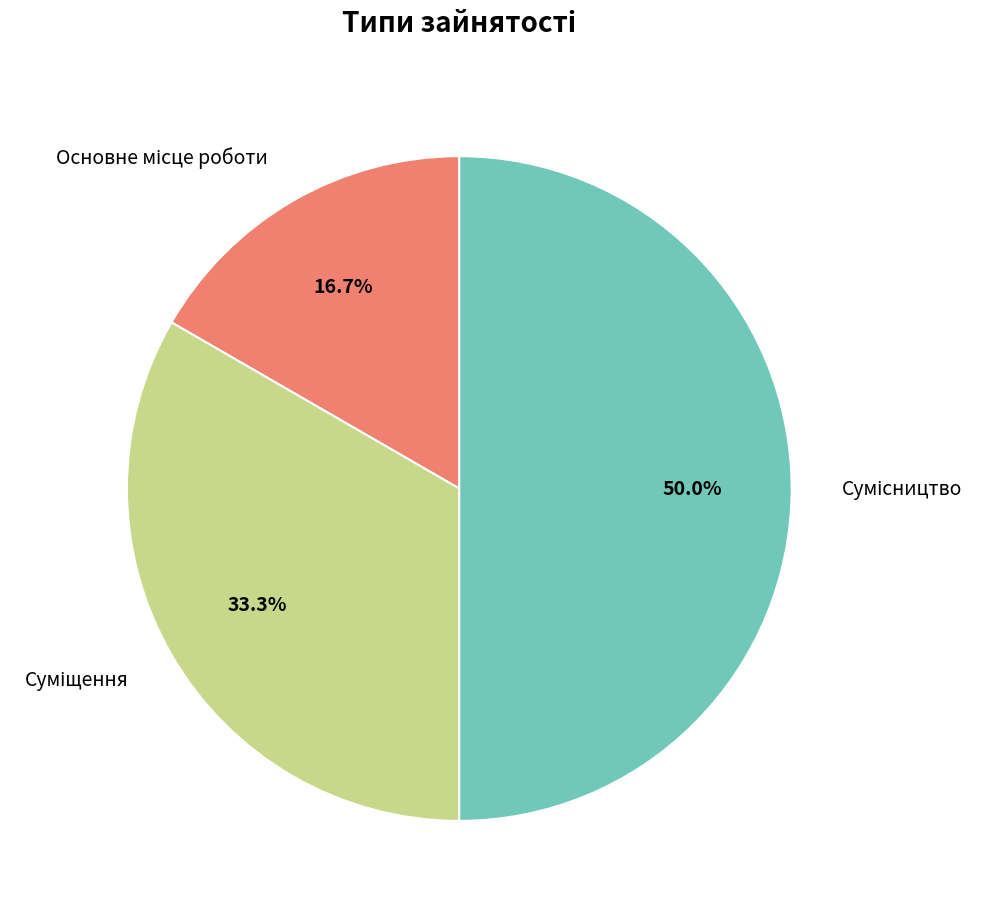

What is the smallest slice in the pie chart?

Основне місце роботи